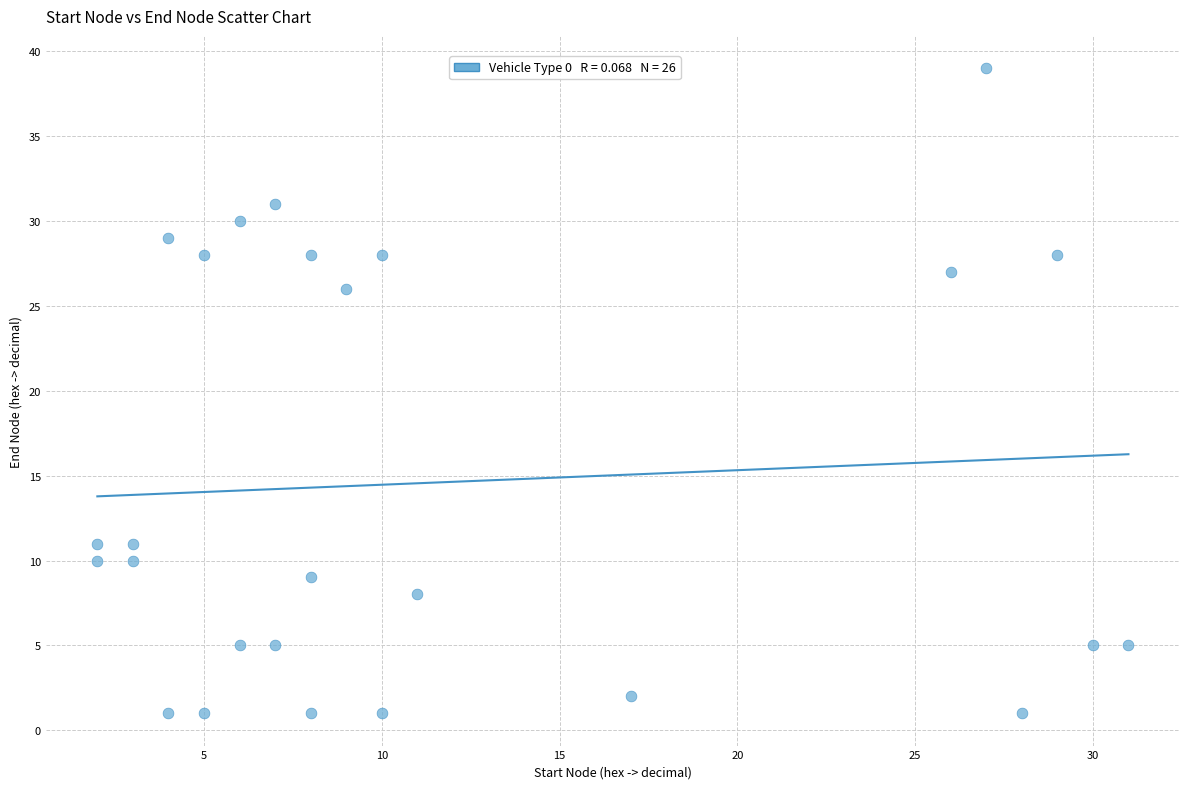

What Y value in the scatter plot is closest to 20?

26